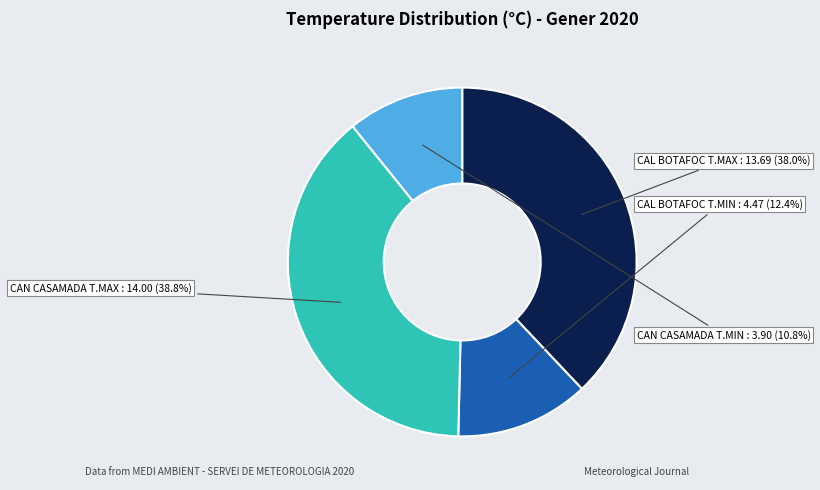

Combined, what portion of the pie is CAL BOTAFOC T.MIN and CAN CASAMADA T.MAX?

51.2%